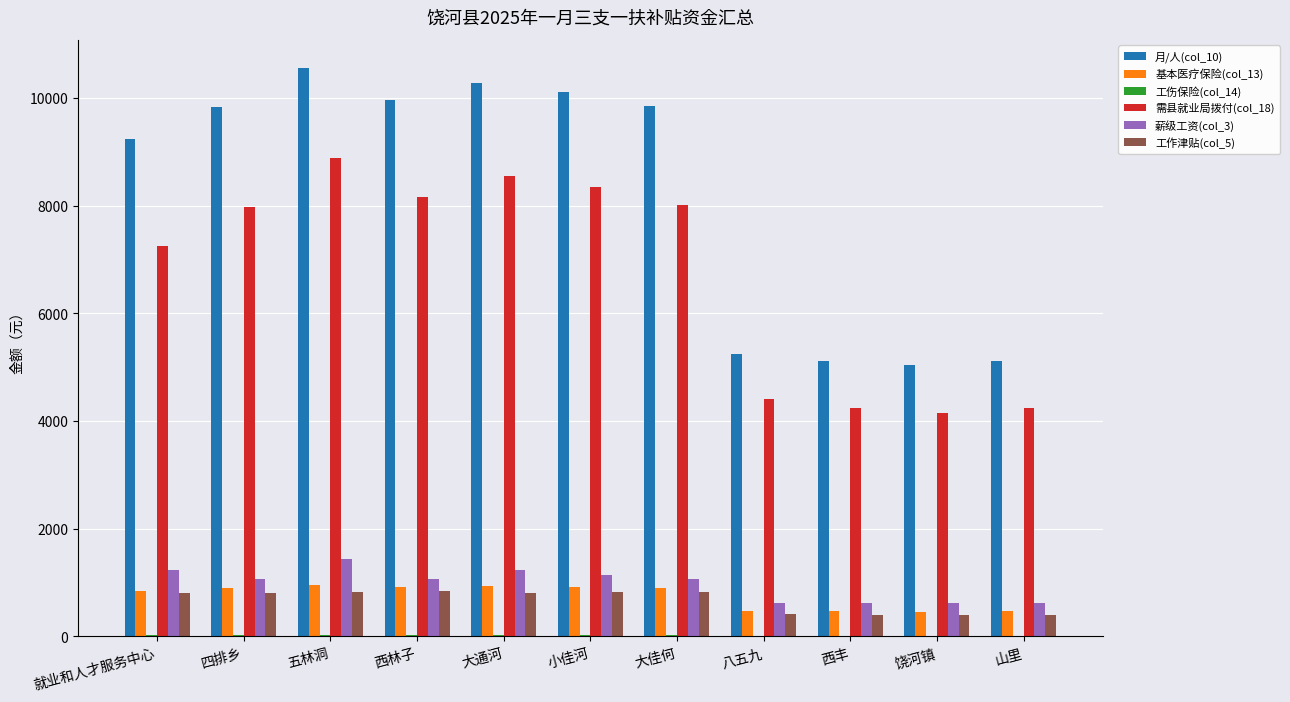

The value of 需县就业局拨付(col_18) at 就业和人才服务中心 is 2644.7. True or false?

False